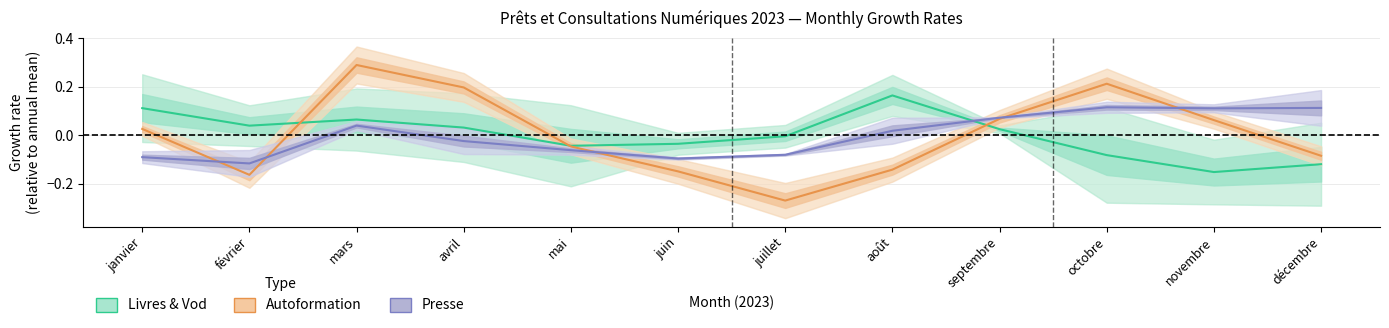

How many values in Presse are above zero?

6